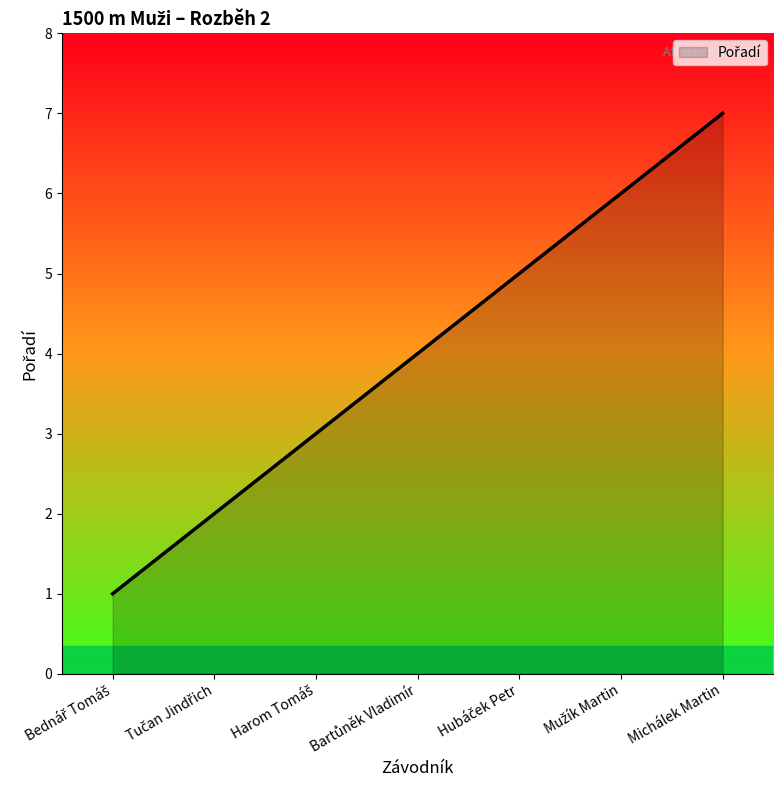

What is the sum of all values?

28